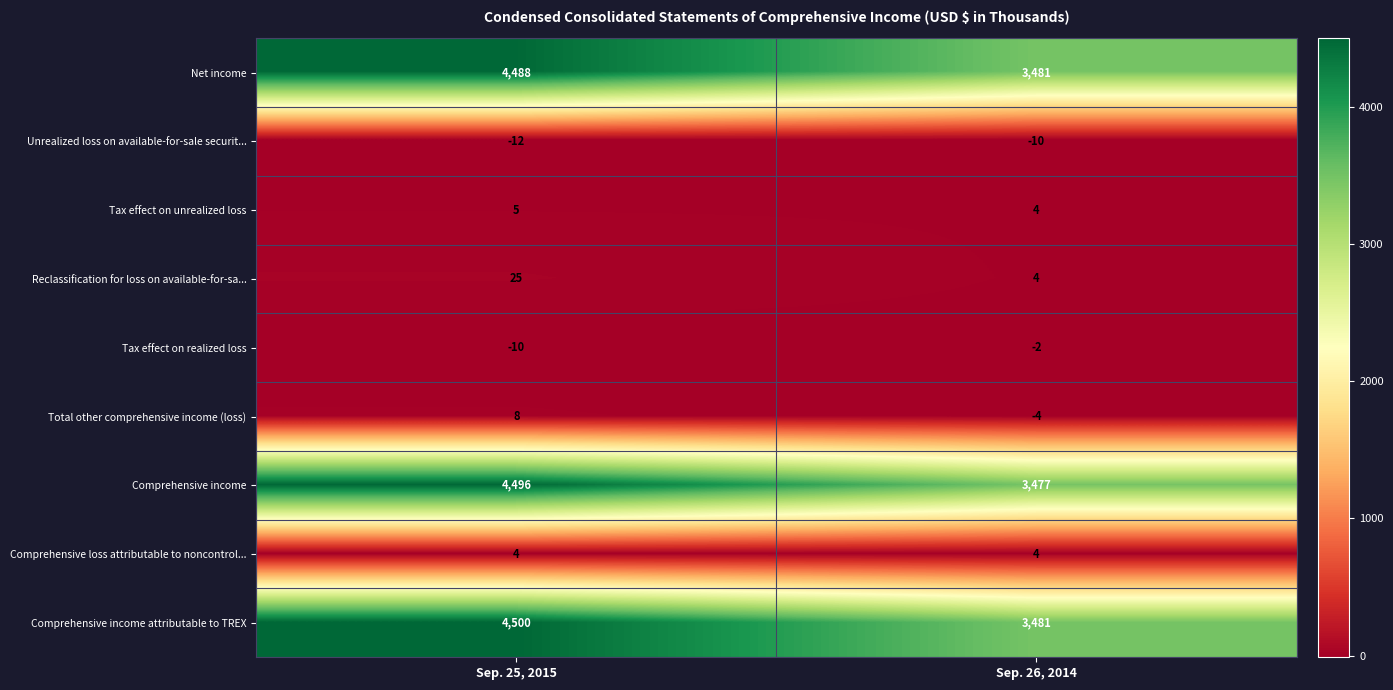

At which label is Reclassification for loss on available-for-sa... closest to 14?

Sep. 26, 2014